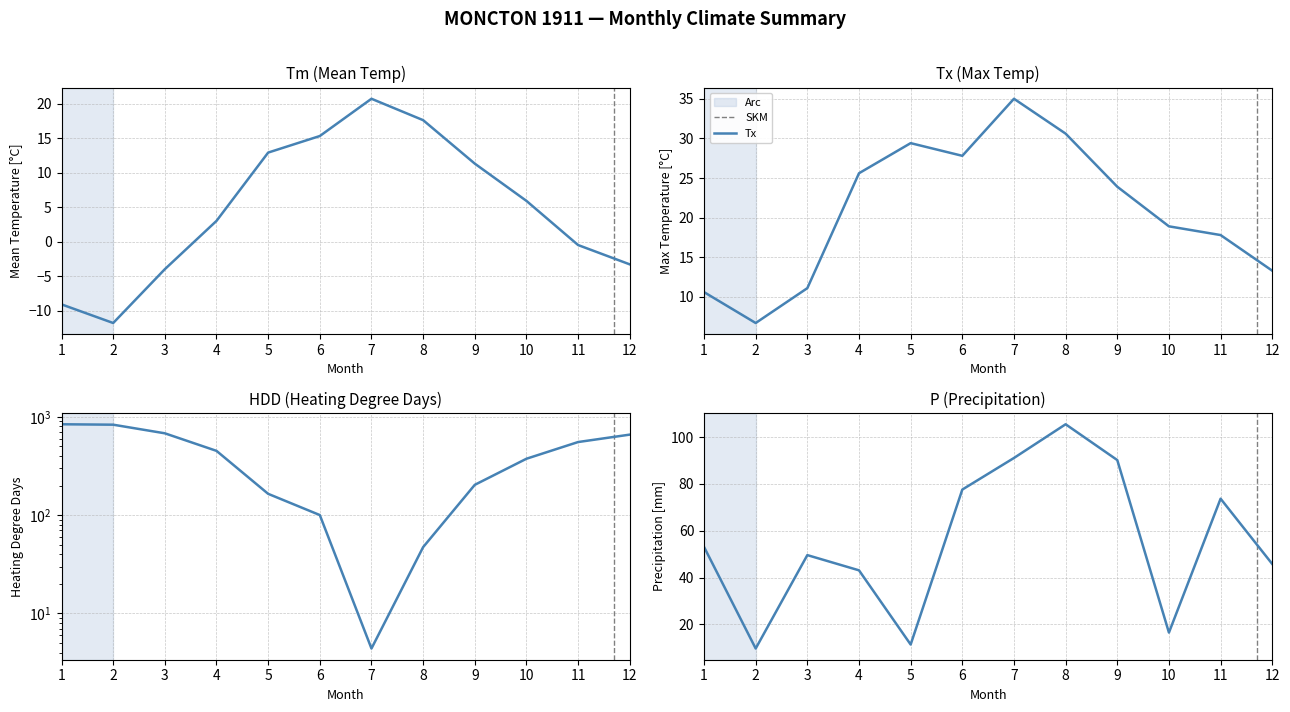

List the series in order of their peak value, lowest first.

Tm, Tx, P, HDD